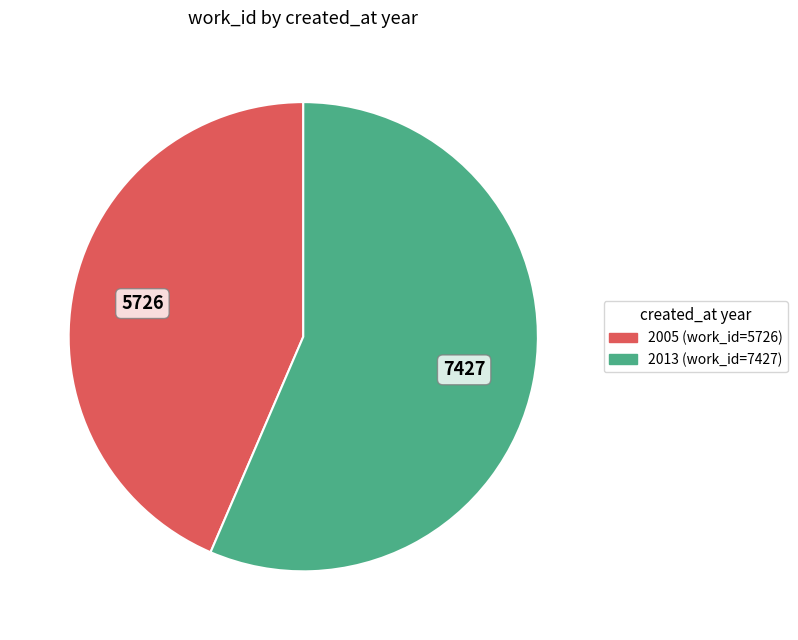

What is the smallest slice in the pie chart?

2005